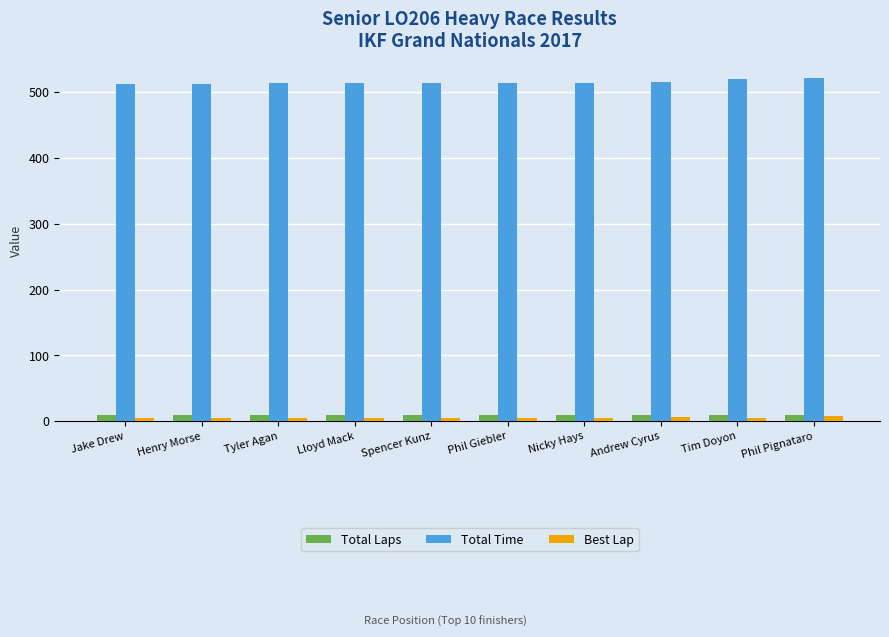

True or false: Total Time has a value of 246.7 at Tim Doyon.

False